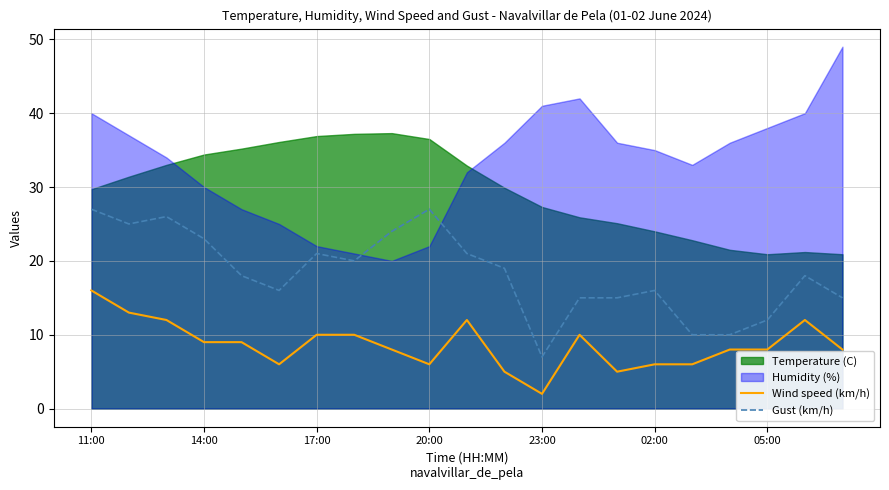

How many interior local valleys does the Wind speed (km/h) series have?

4